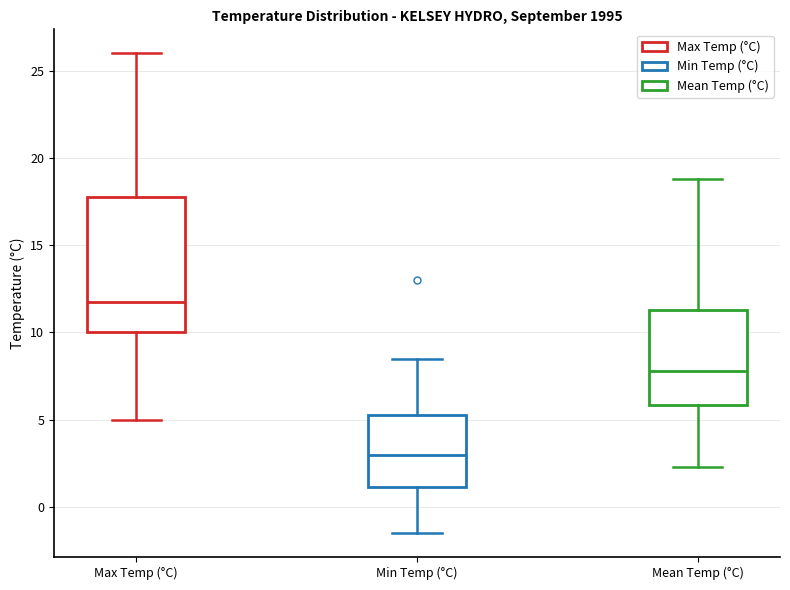

Comparing the boxes themselves (not the whiskers), which one is the tallest?

Max Temp (°C)